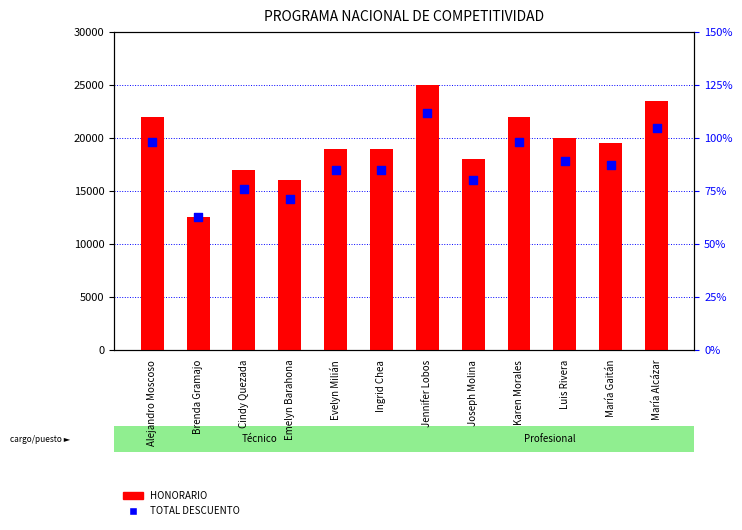

Which series reaches the maximum Y coordinate?

HONORARIO